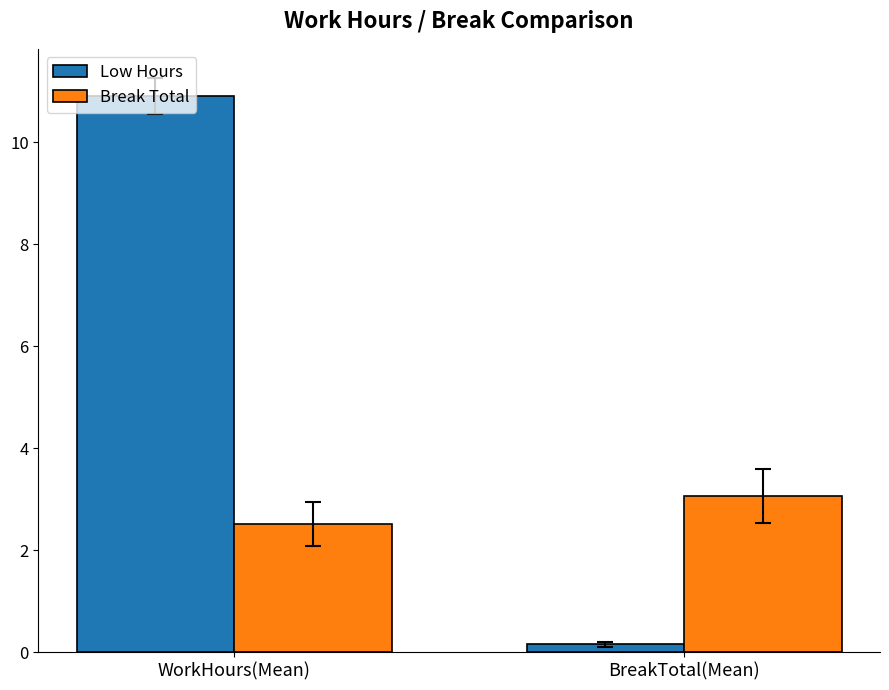

How many distinct data groups are displayed?

2